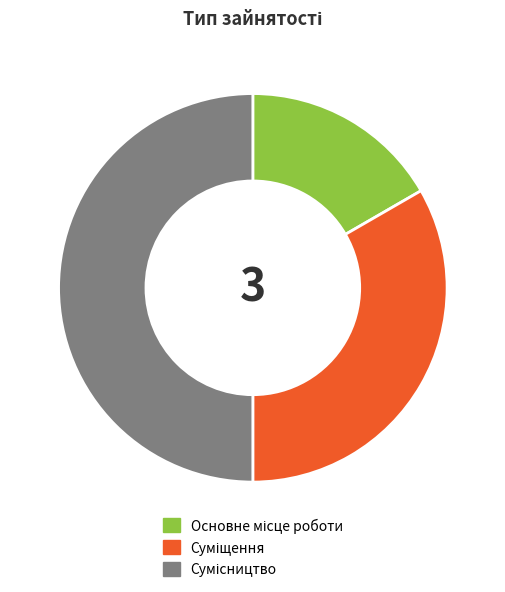

Does any single category account for the majority?

No